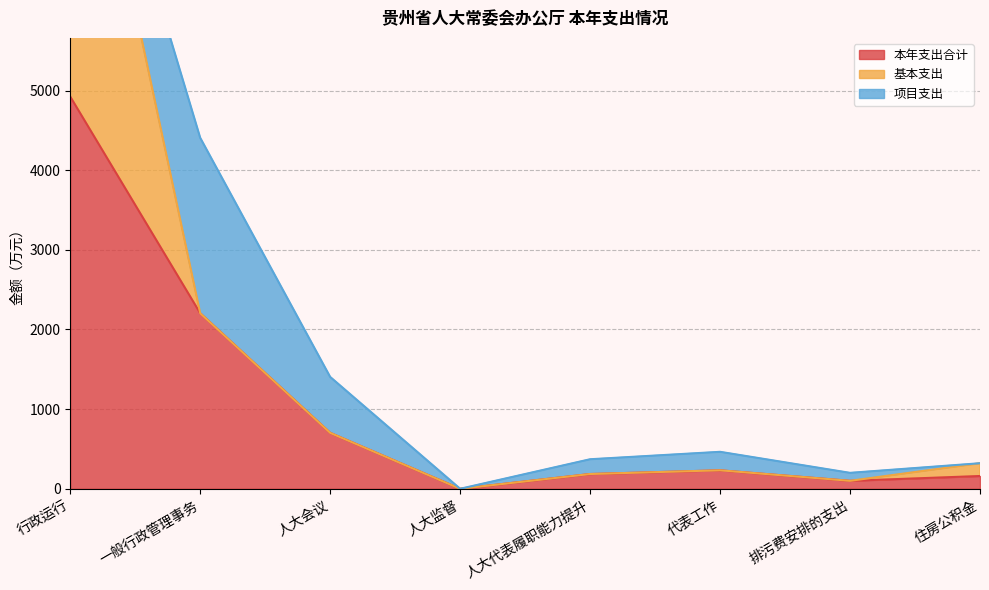

What are all the series names shown in the legend?

本年支出合计, 基本支出, 项目支出